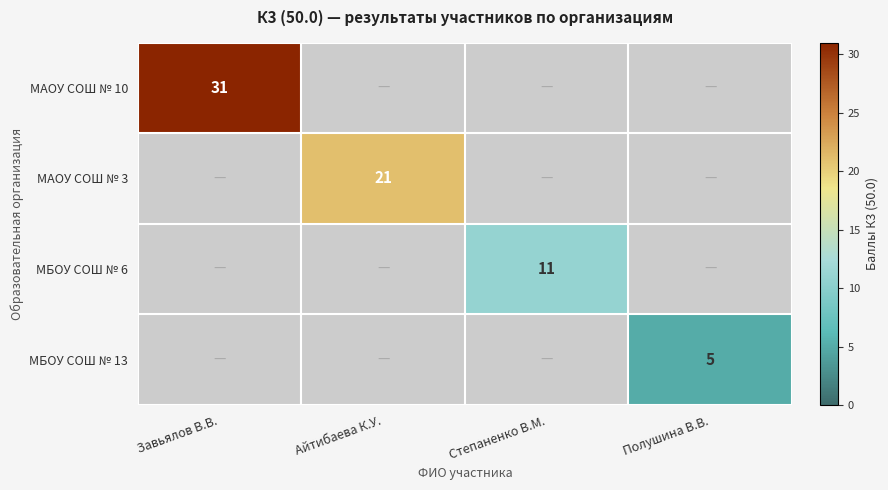

Which label corresponds to the smallest value in the chart?

Полушина В.В.